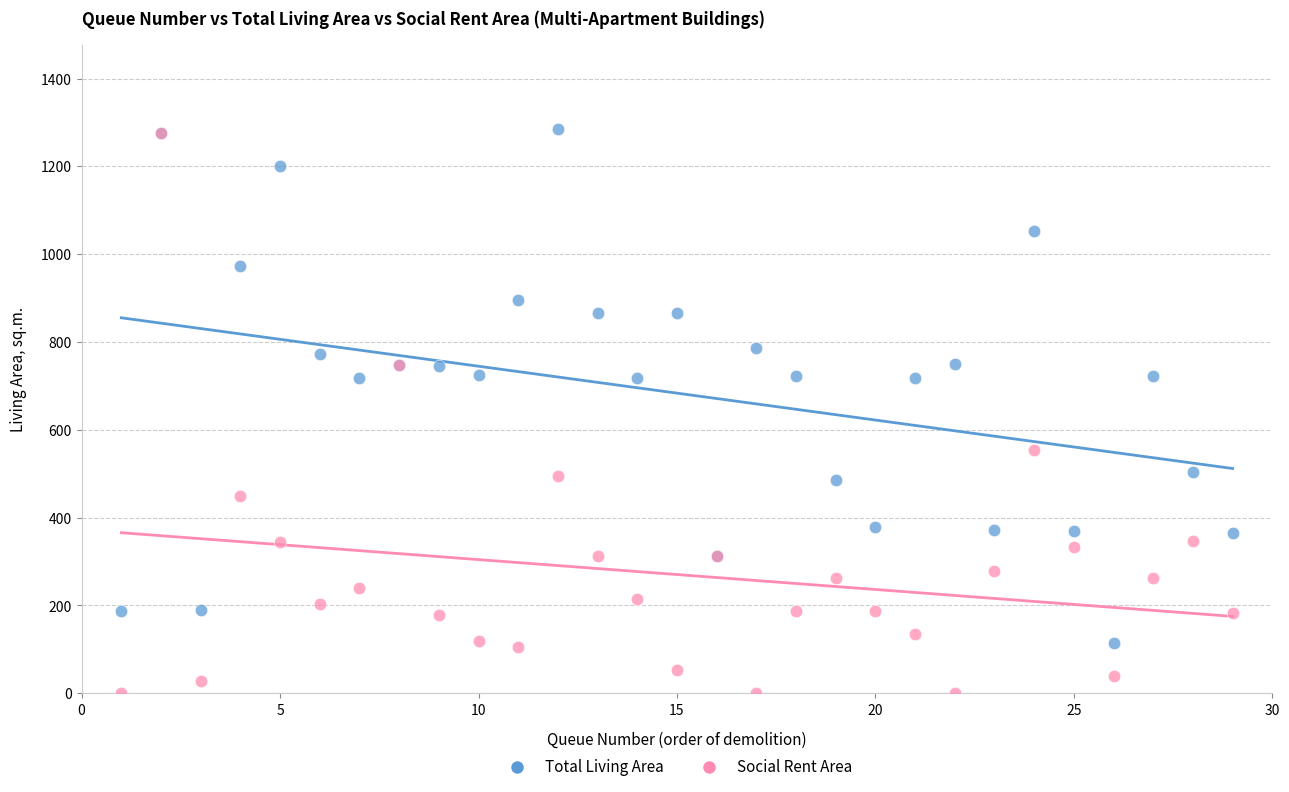

What are all the series names shown in the legend?

Total Living Area, Social Rent Area